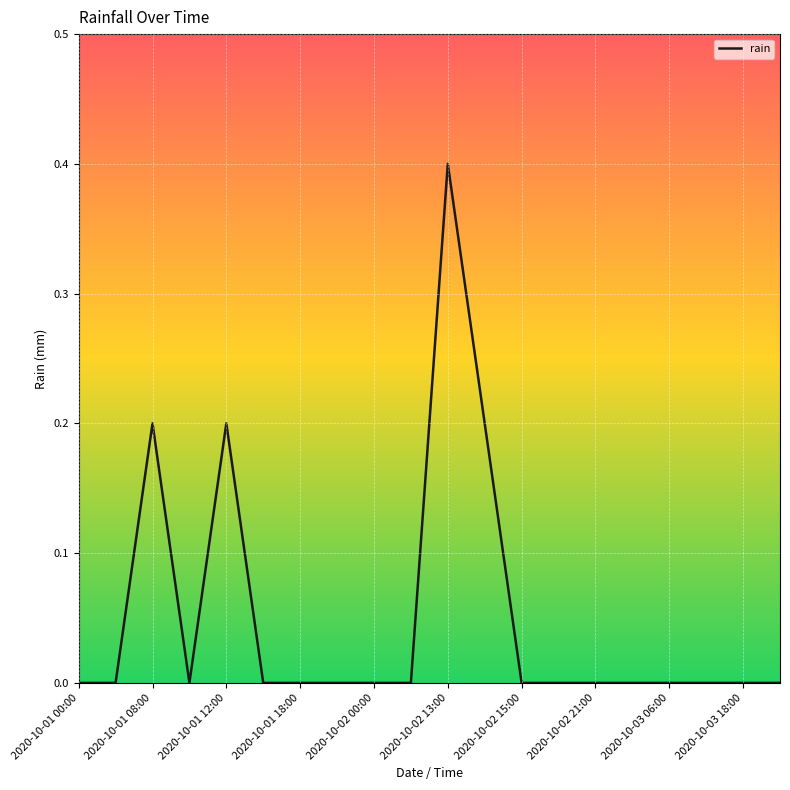

What is the maximum value shown in the chart?

0.4